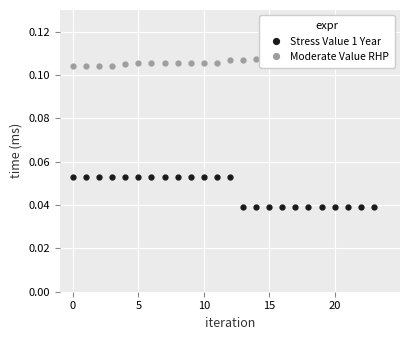

What is the average value of the Moderate Value RHP series?

0.1